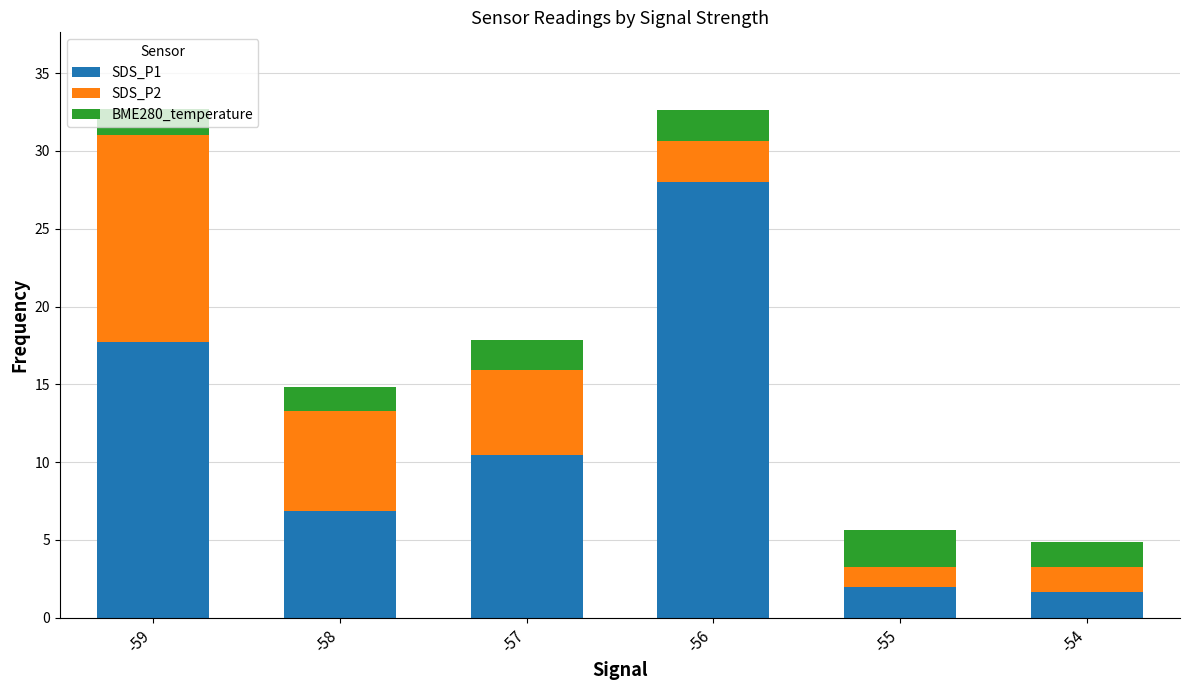

What is the difference between the SDS_P1 values at -54 and -59?

16.1